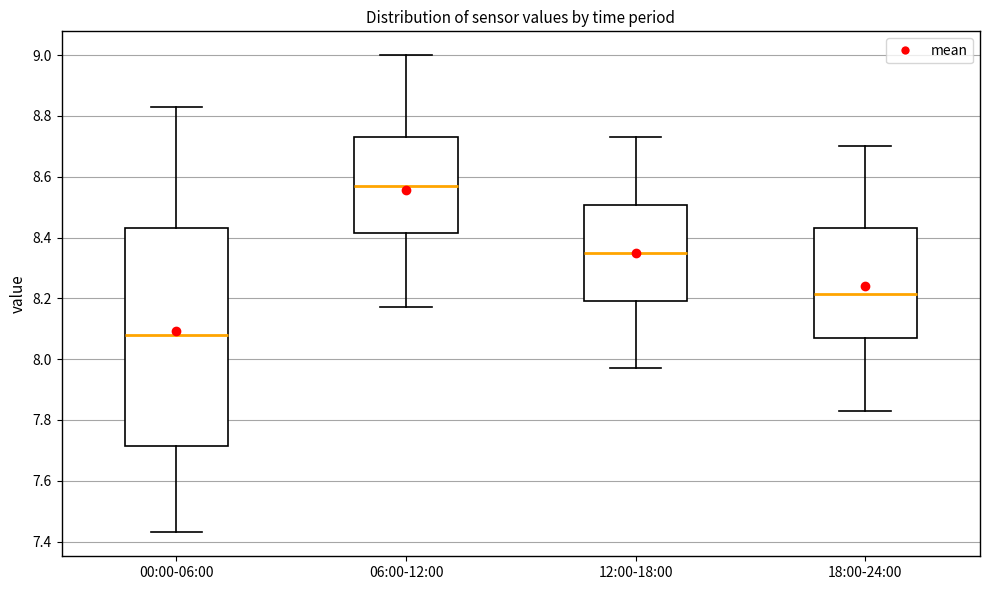

Which box has the highest median line?

06:00-12:00